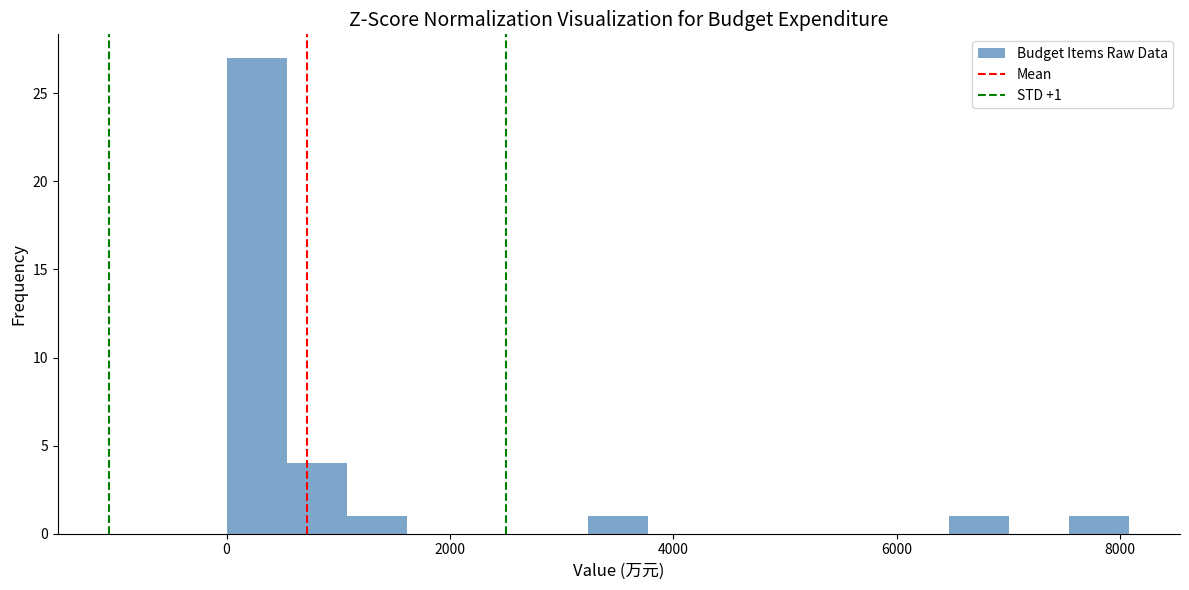

Read against the x-axis, roughly where is the centre of the tallest bar?

200